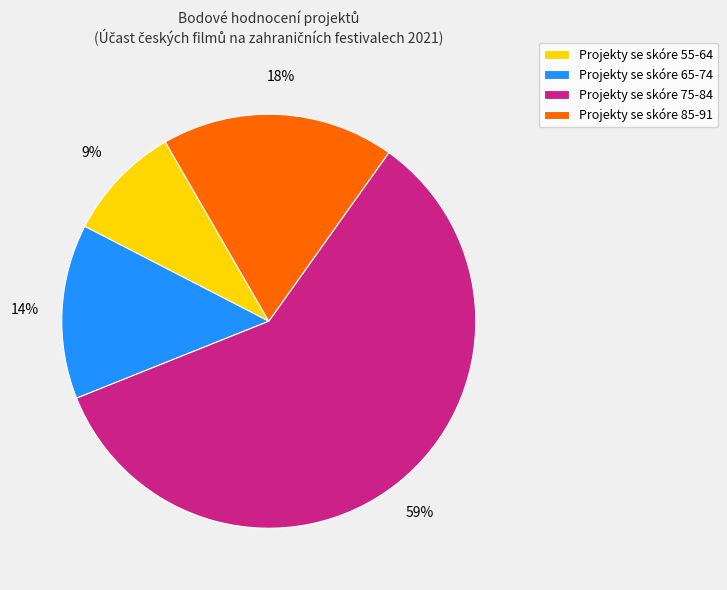

Rank the categories by value from highest to lowest.

Projekty se skóre 75-84, Projekty se skóre 85-91, Projekty se skóre 65-74, Projekty se skóre 55-64